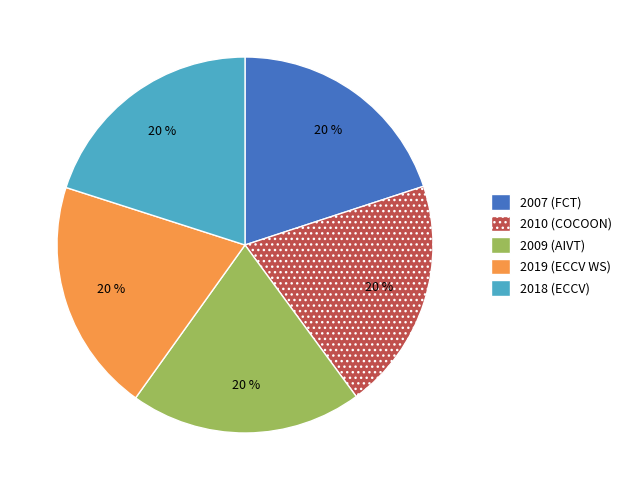

Is there any slice that represents more than half of the pie?

No